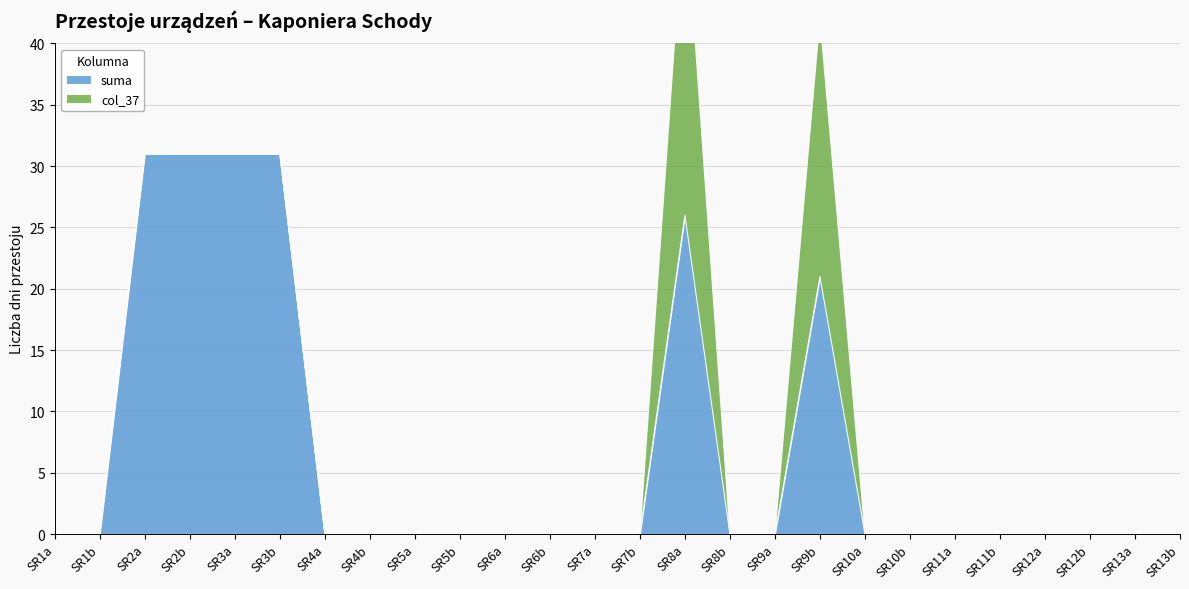

Is it true that suma equals 10 at SR12a?

False